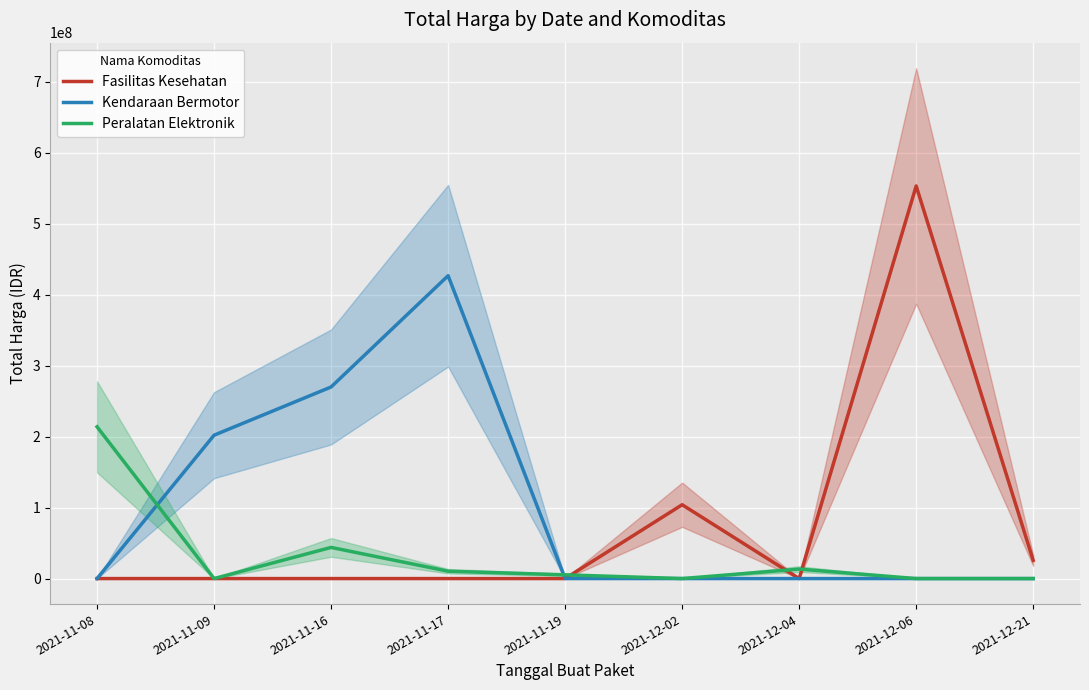

What position from the right is 2021-12-06?

2